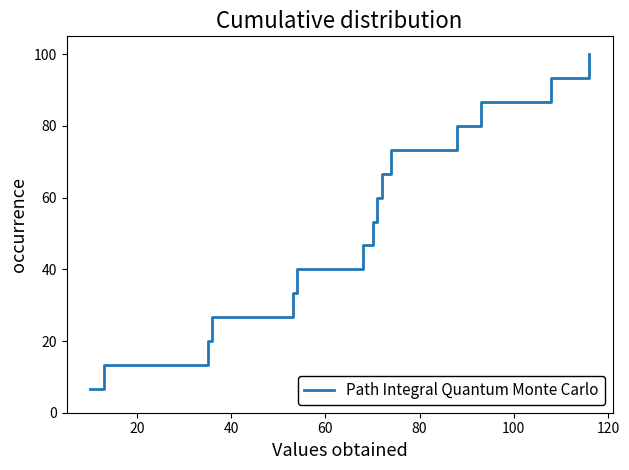

What is the maximum value shown in the chart?

100.0